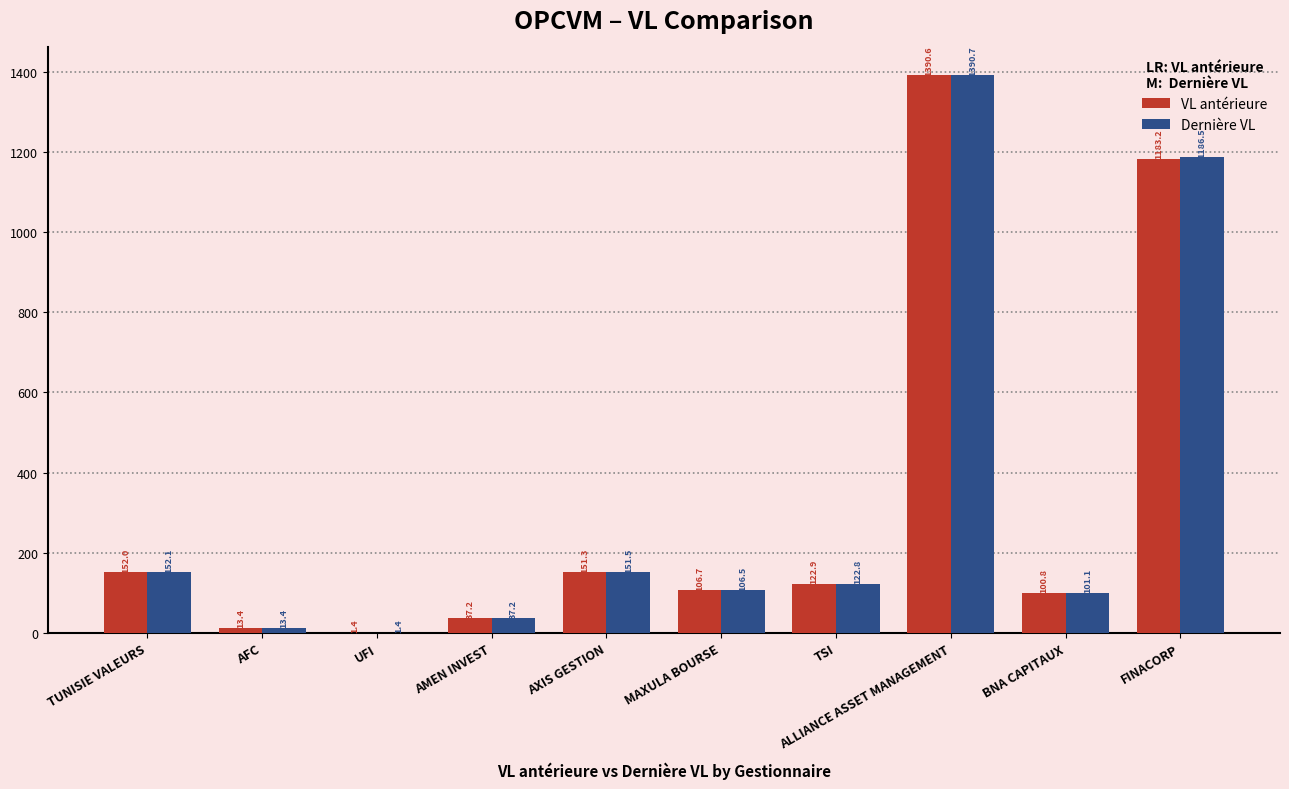

Which series changed the most between UFI and FINACORP?

Dernière VL